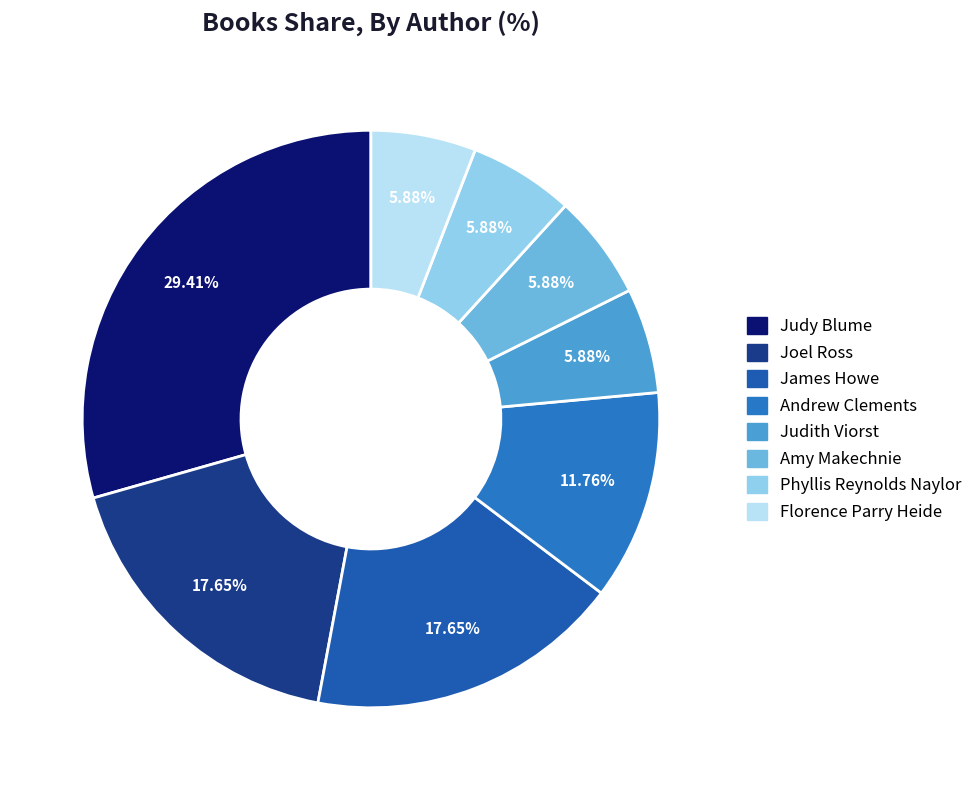

To the nearest percent, what portion does Phyllis Reynolds Naylor represent?

6%